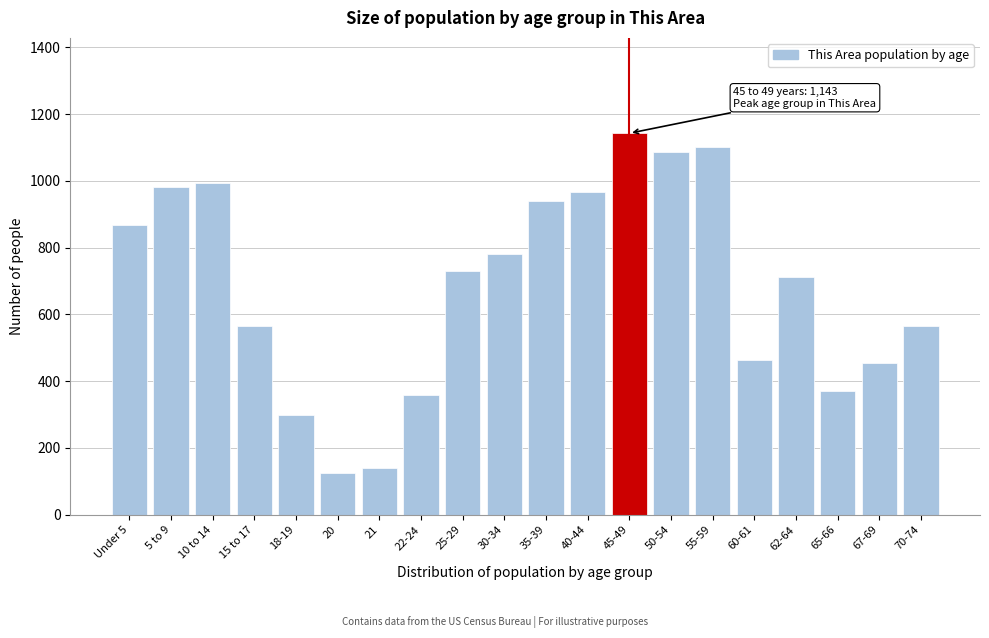

Reading right to left, extract all data points from this chart.

565	455	371	712	463	1103	1088	1143	967	939	780	731	360	140	125	298	565	993	983	867